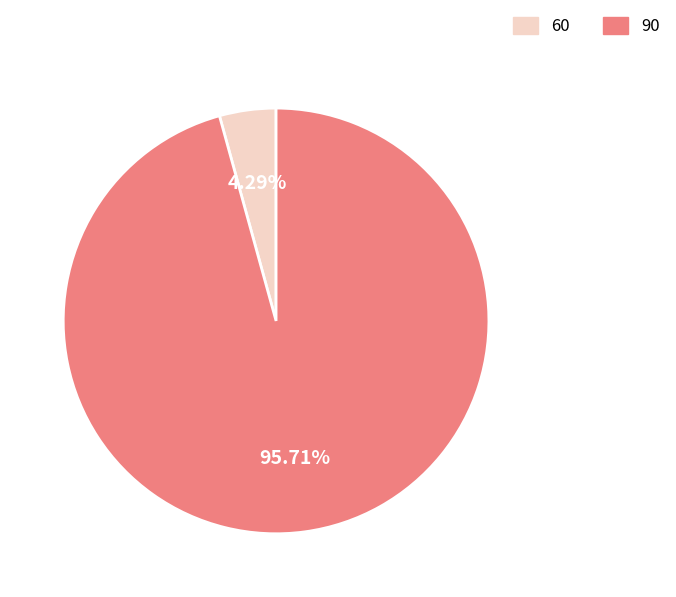

Rank the categories by value from highest to lowest.

90, 60